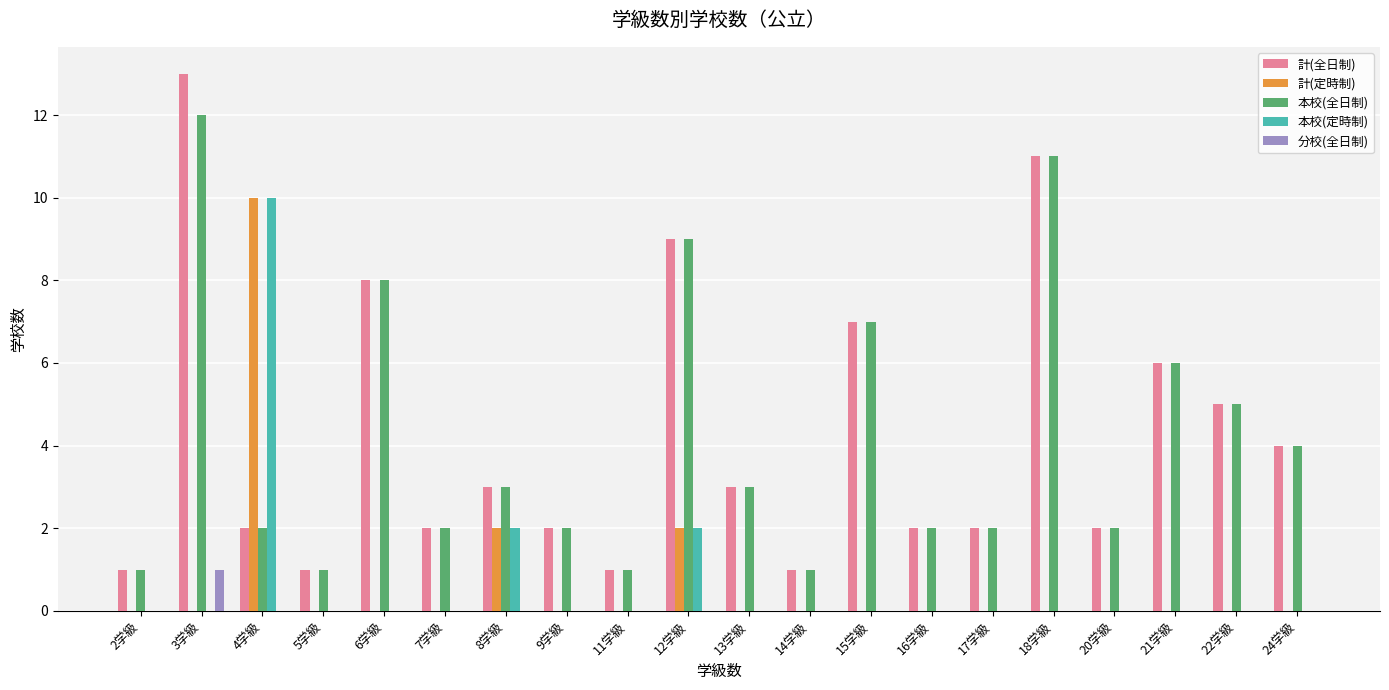

How many distinct data groups are displayed?

5